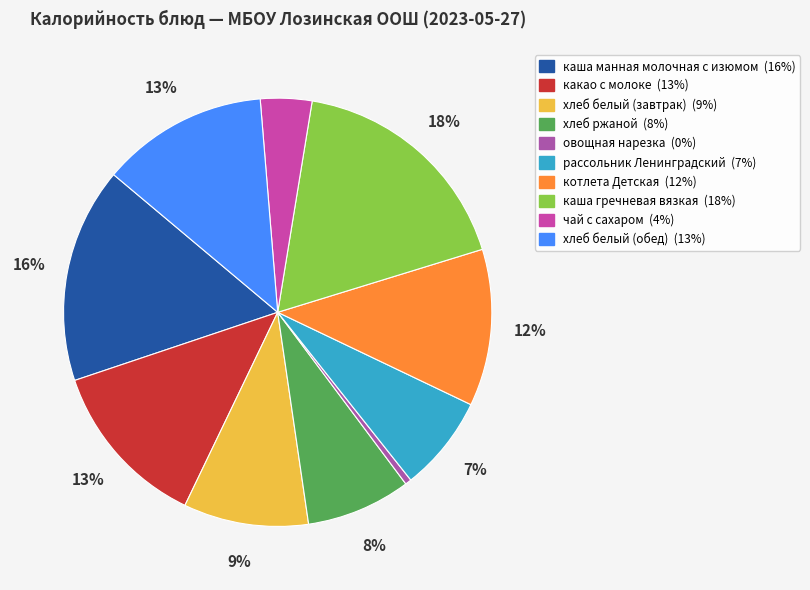

To the nearest percent, what is the average slice percentage?

10%